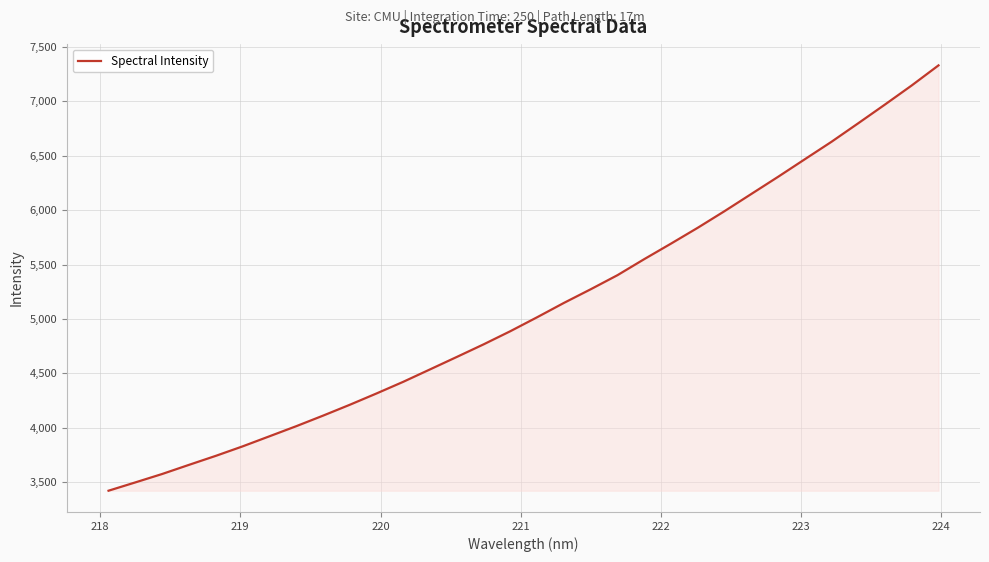

What is the difference between the maximum and minimum values?

3906.8